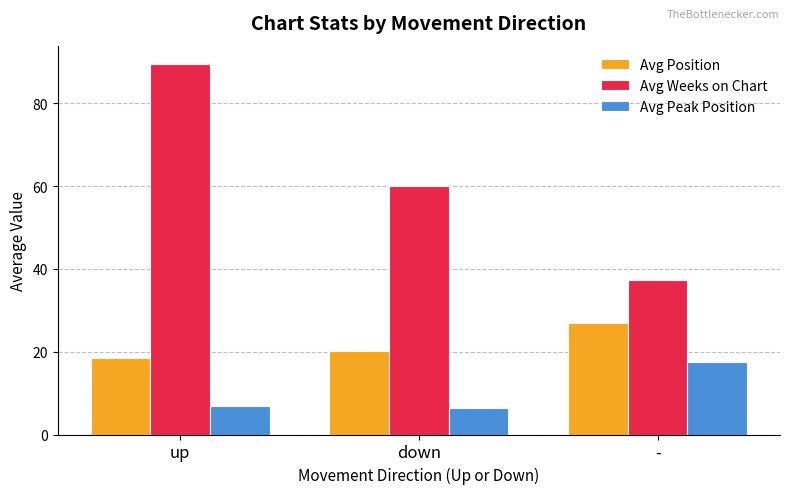

What is the label of the 2nd bar from the right?

down